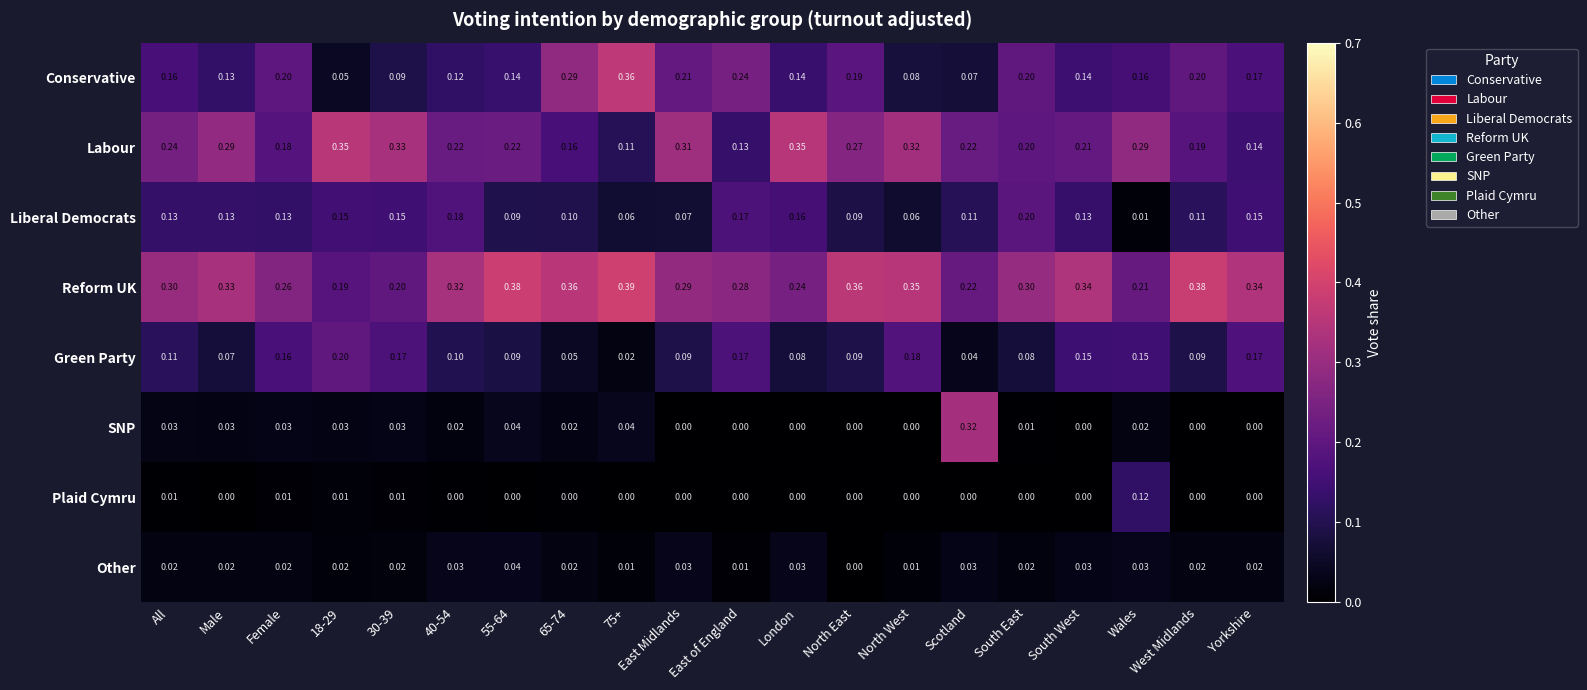

Is the value of Reform UK at Female greater than the value of Liberal Democrats at Yorkshire?

Yes